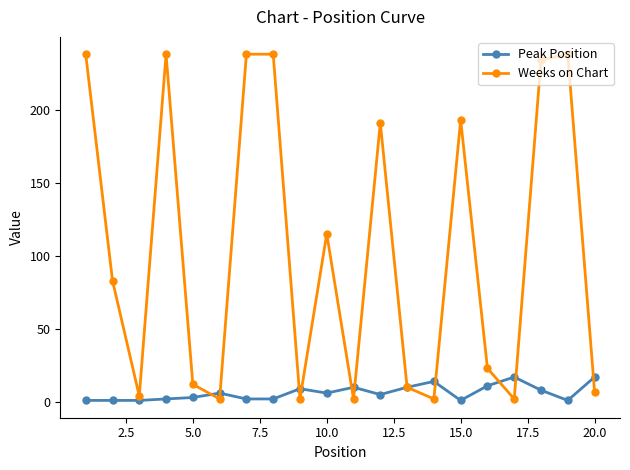

Which series has the largest total across all categories?

Weeks on Chart